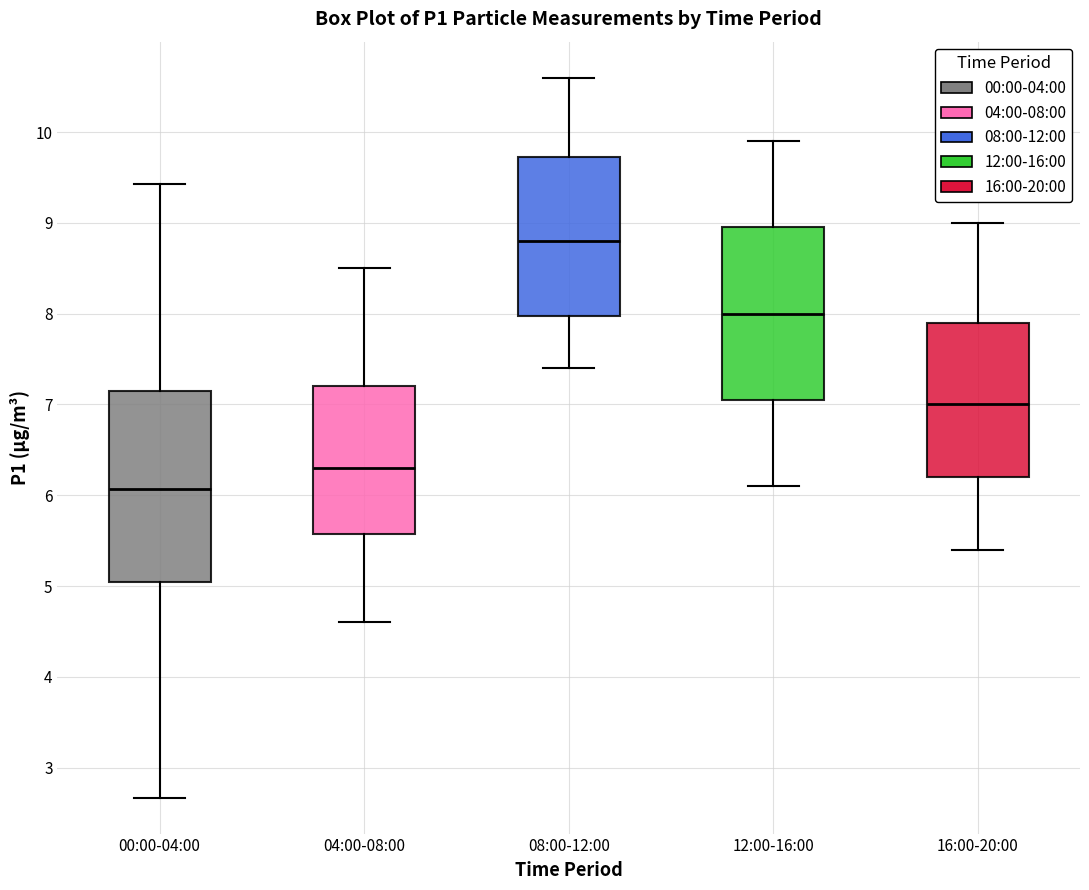

Reading left to right, read every box against the y-axis: the position of its median line, the range the box covers, and the ends of its whiskers. The values are not printed on the chart, so give them approximately, as read against the axis.

00:00-04:00: median 6.1, box 5.0 to 7.1, whiskers 2.7 to 9.4
04:00-08:00: median 6.3, box 5.6 to 7.2, whiskers 4.6 to 8.5
08:00-12:00: median 8.8, box 8.0 to 9.7, whiskers 7.4 to 10.6
12:00-16:00: median 8.0, box 7.1 to 9.0, whiskers 6.1 to 9.9
16:00-20:00: median 7.0, box 6.2 to 7.9, whiskers 5.4 to 9.0